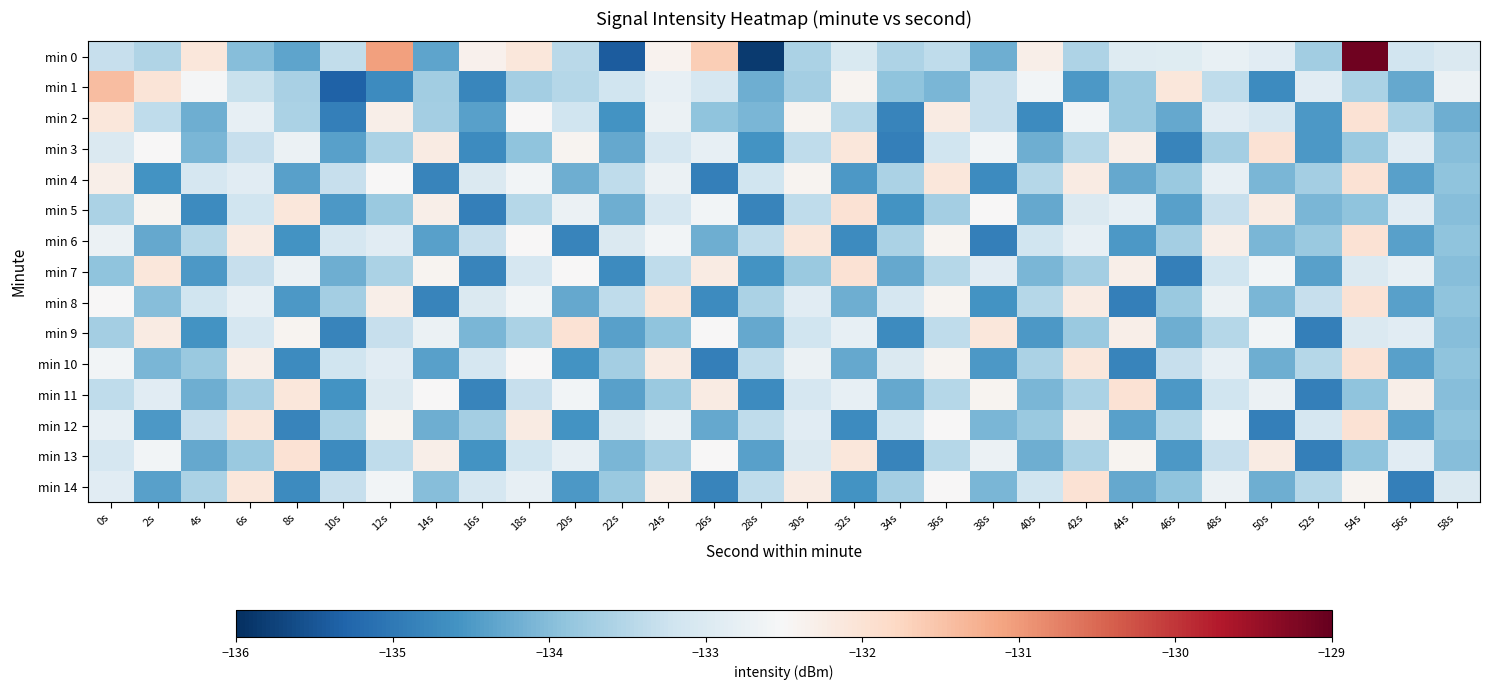

At 2s, list the series in order from smallest to largest.

min 4, min 12, min 14, min 6, min 10, min 8, min 0, min 2, min 11, min 13, min 3, min 5, min 9, min 7, min 1